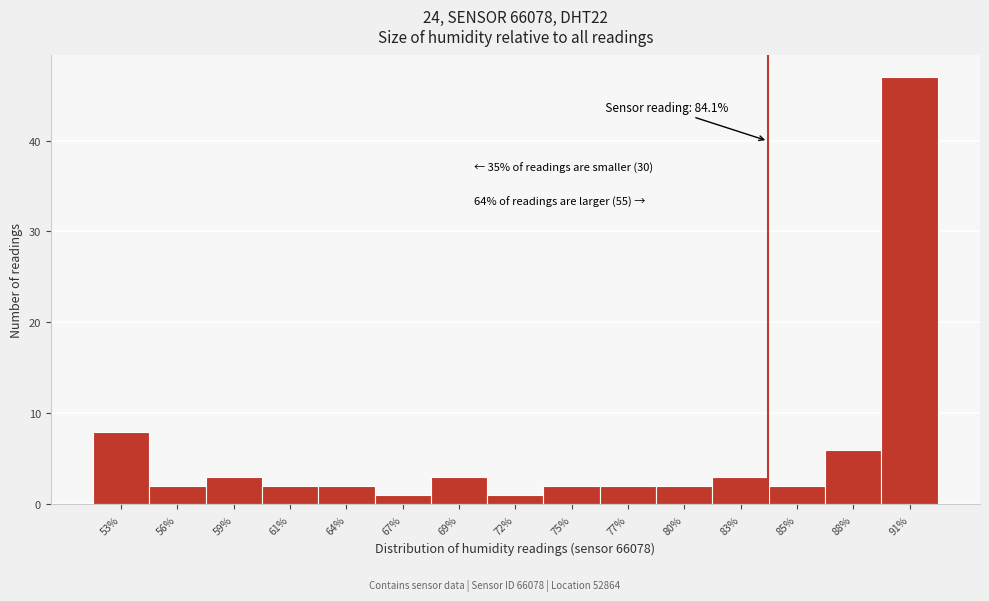

Reading left to right, transcribe all the data shown in this chart.

53%=8	56%=2	59%=3	61%=2	64%=2	67%=1	69%=3	72%=1	75%=2	77%=2	80%=2	83%=3	85%=2	88%=6	91%=47